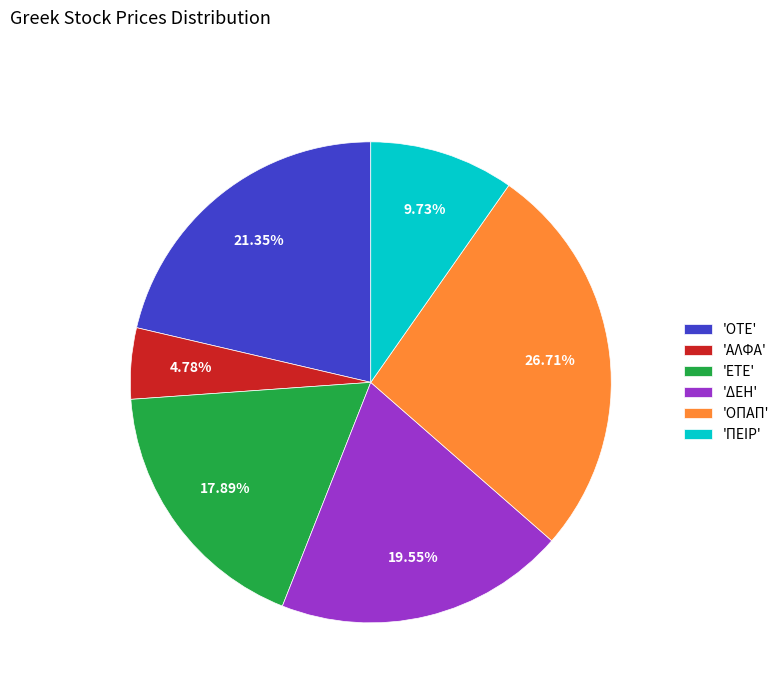

How many slices are in this pie chart?

6